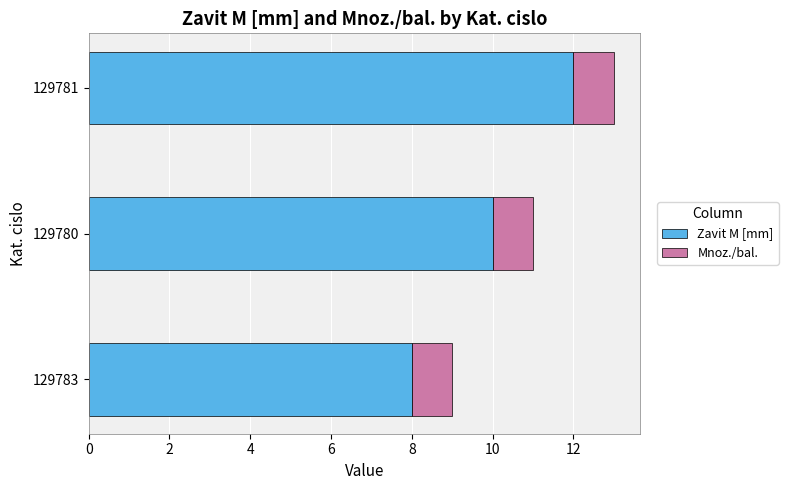

What is the maximum value for Zavit M [mm]?

12